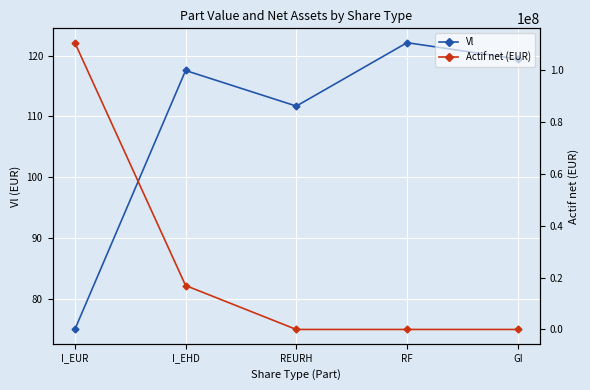

Between I_EHD and GI, which series saw the biggest shift?

Actif net (EUR)